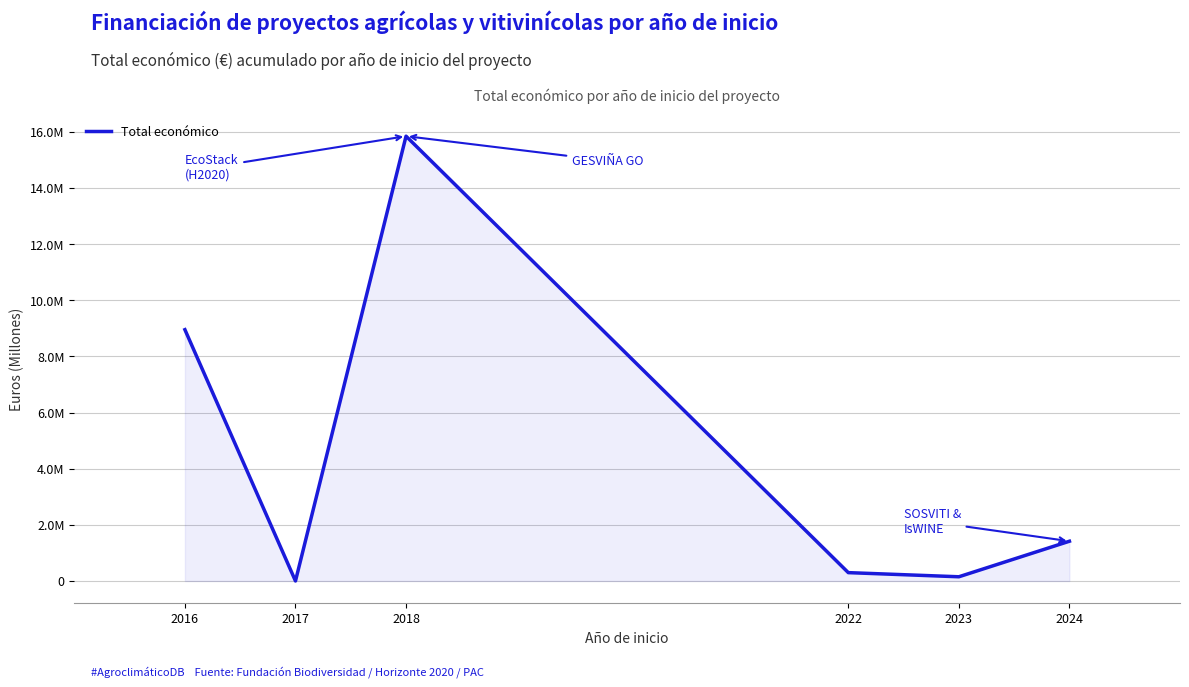

What is the value of the 5th point from the left?

150000